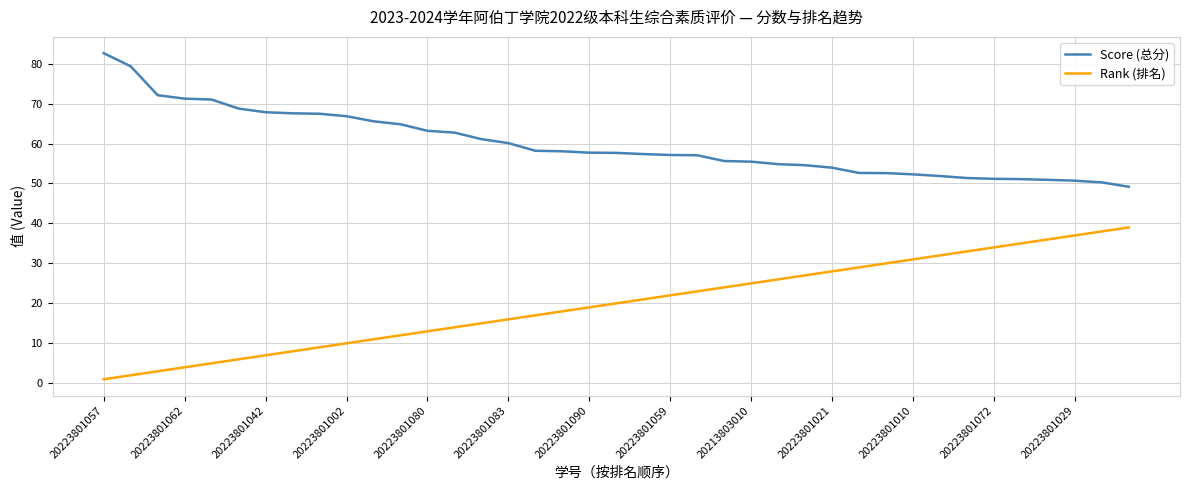

True or false: Rank (排名) and Score (总分) cross at least once.

False